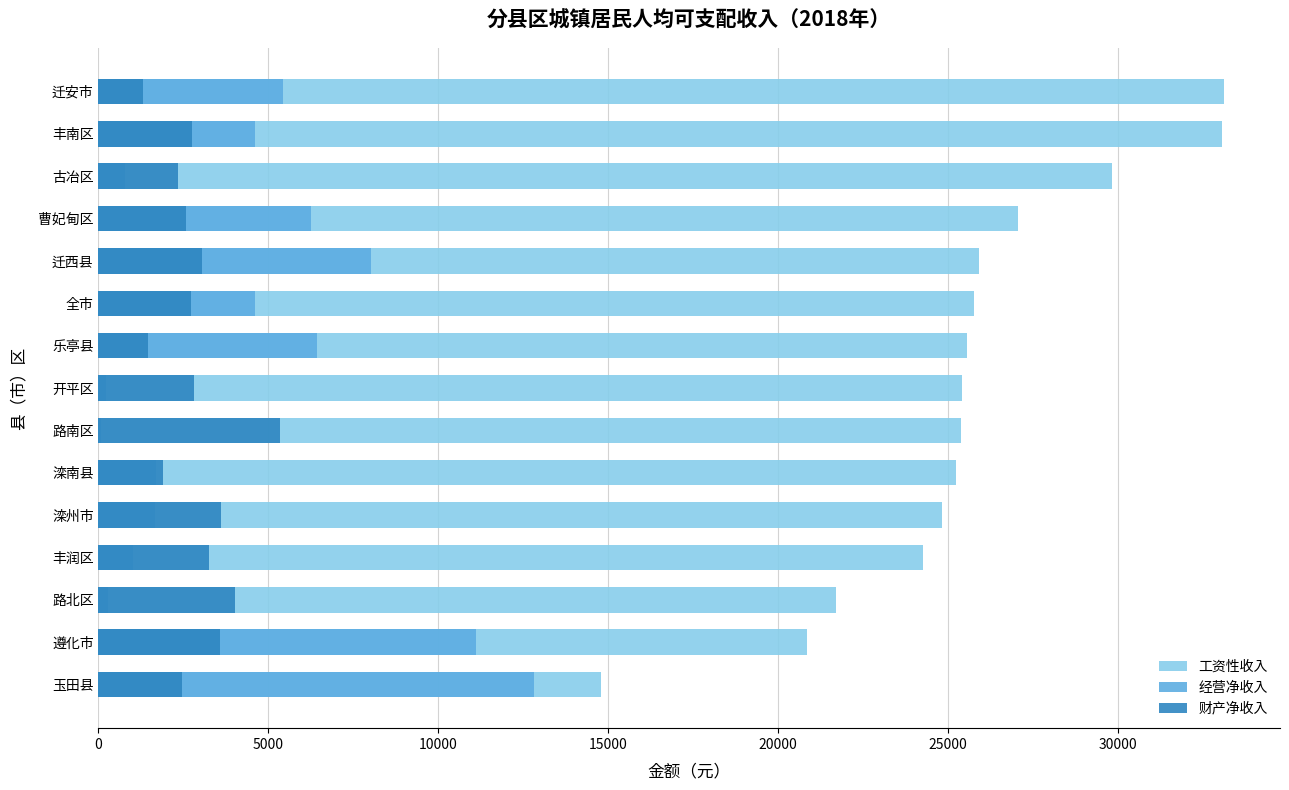

What is the average value of the 财产净收入 series?

2877.1